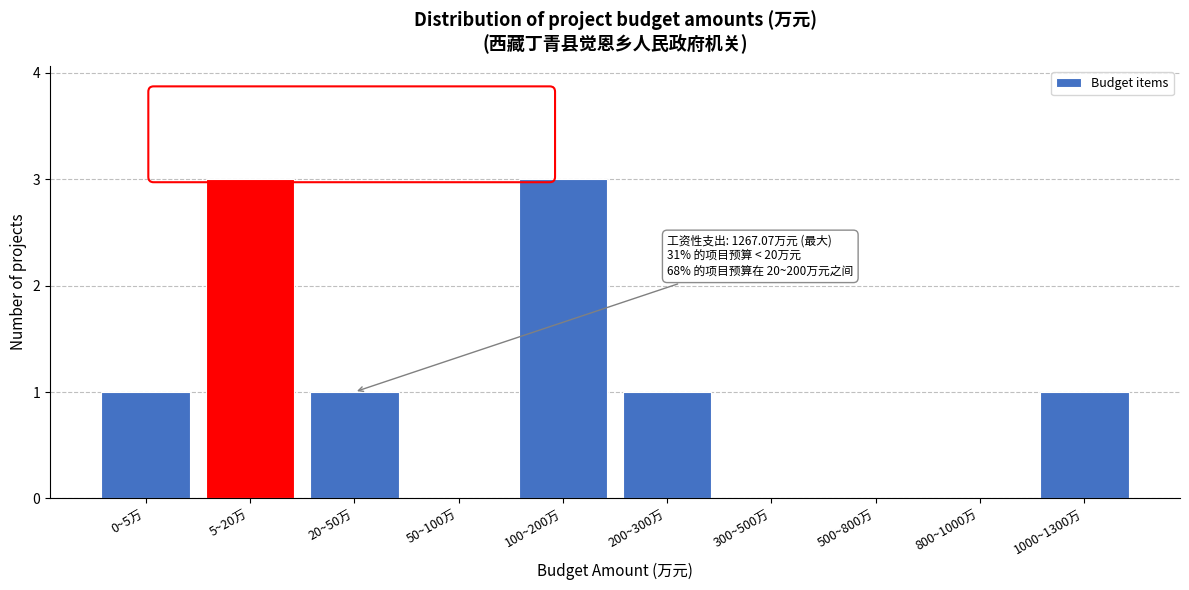

Reading left to right, transcribe all the data shown in this chart.

0~5万=1	5~20万=3	20~50万=1	50~100万=0	100~200万=3	200~300万=1	300~500万=0	500~800万=0	800~1000万=0	1000~1300万=1